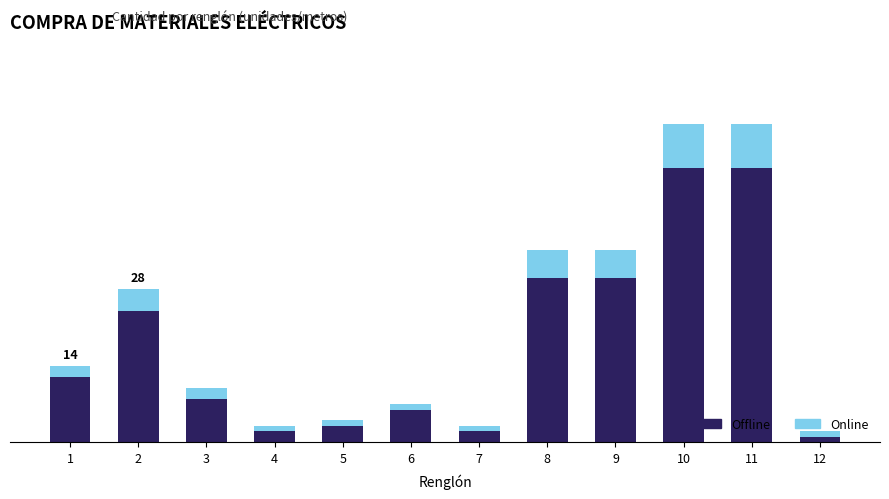

True or false: Online has a value of 1 at 6.

True